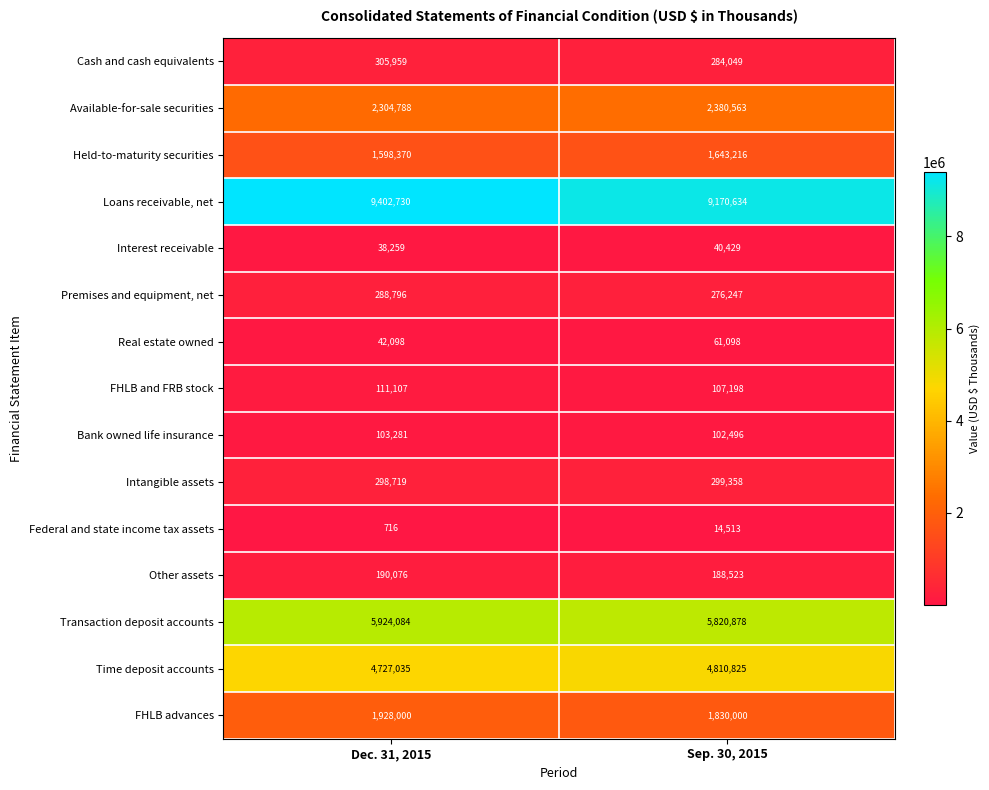

Read the Real estate owned value at Dec. 31, 2015.

42098